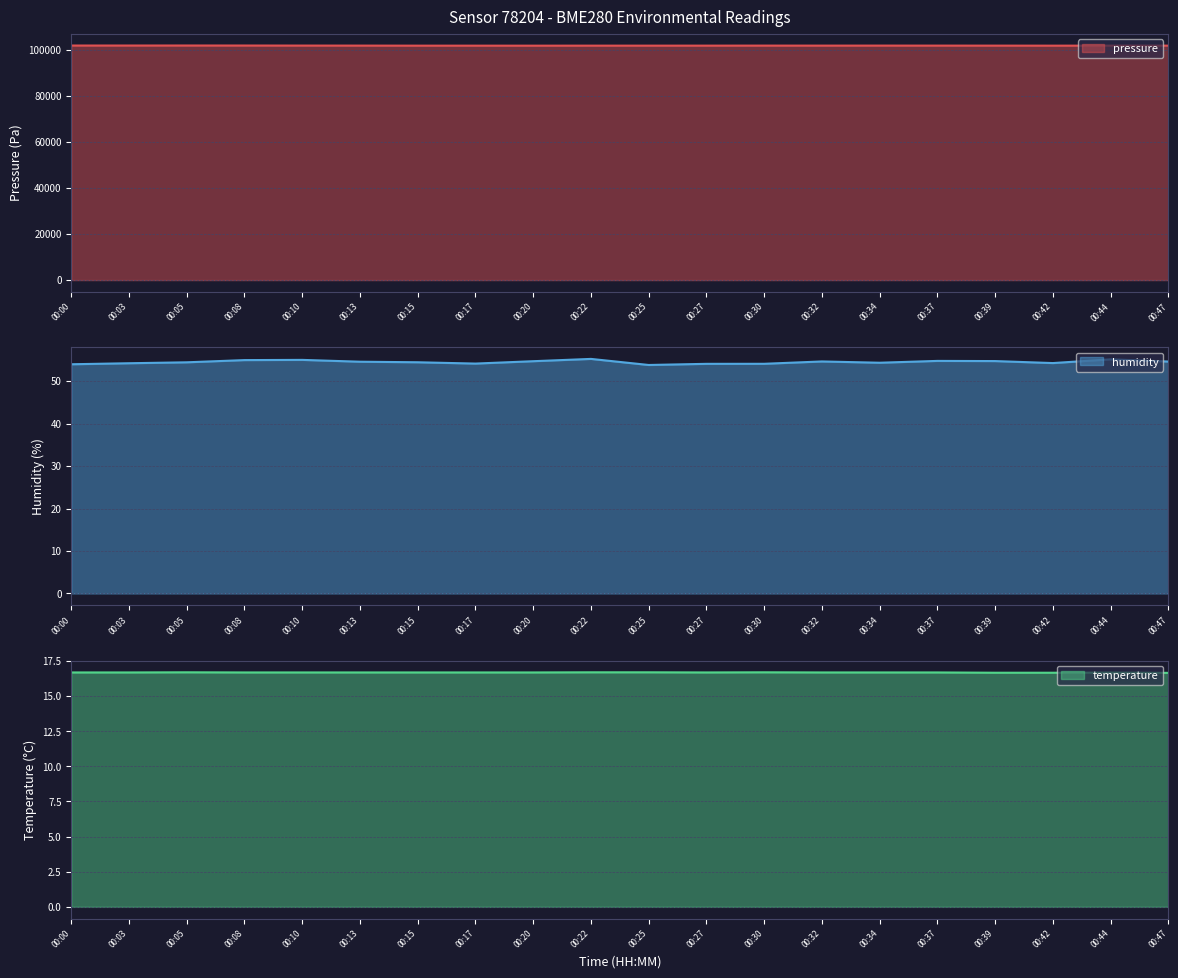

What are all the series names shown in the legend?

pressure, humidity, temperature